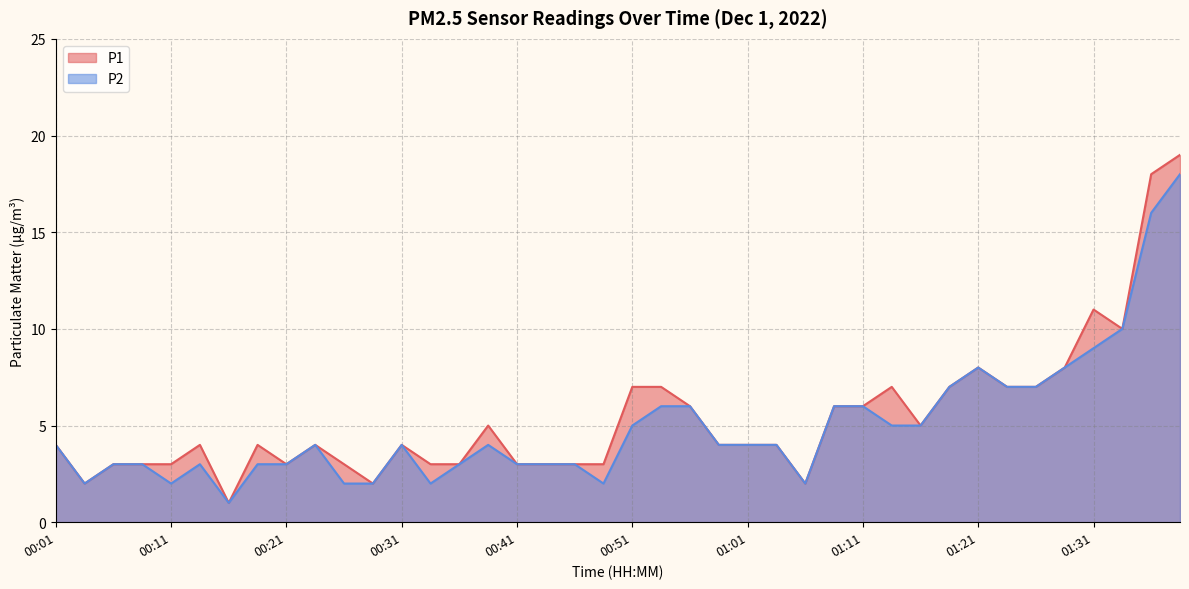

What is the minimum value shown in the chart?

1